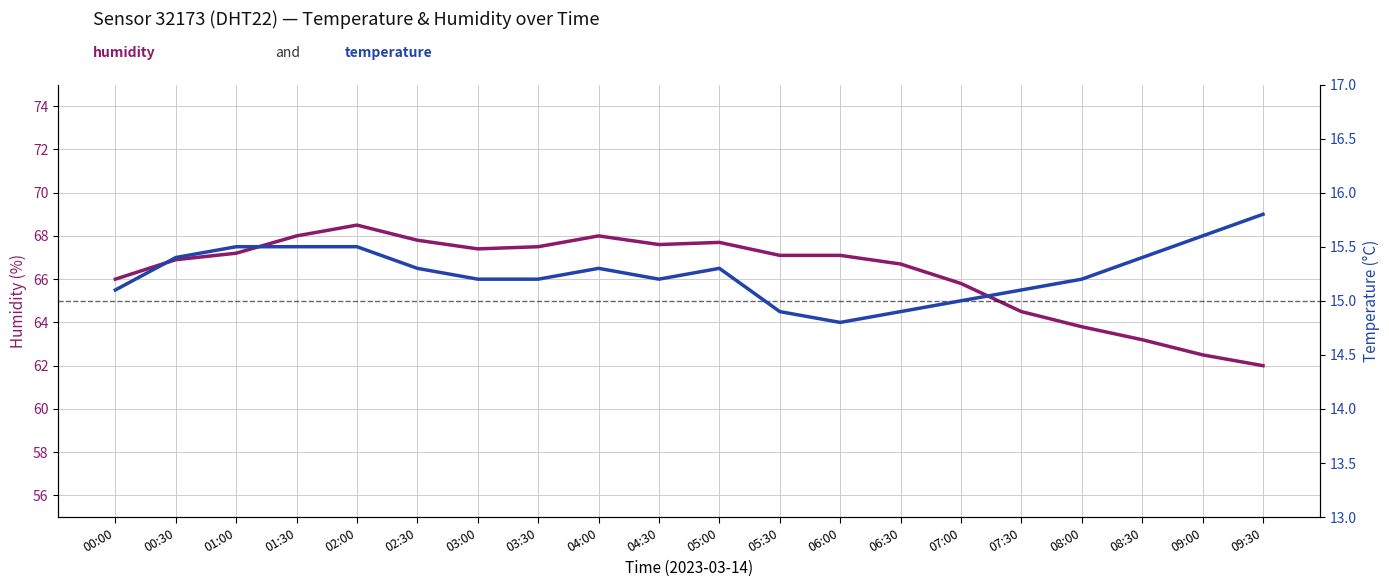

Is it true that temperature equals 20.3 at 07:30?

False